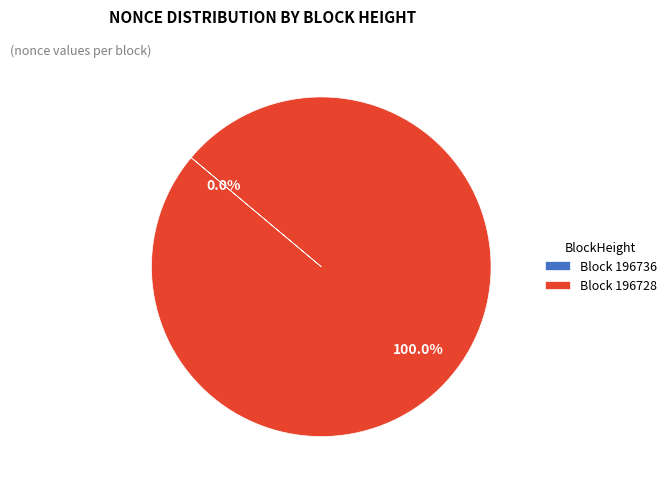

To the nearest percent, what is the average slice percentage?

50%